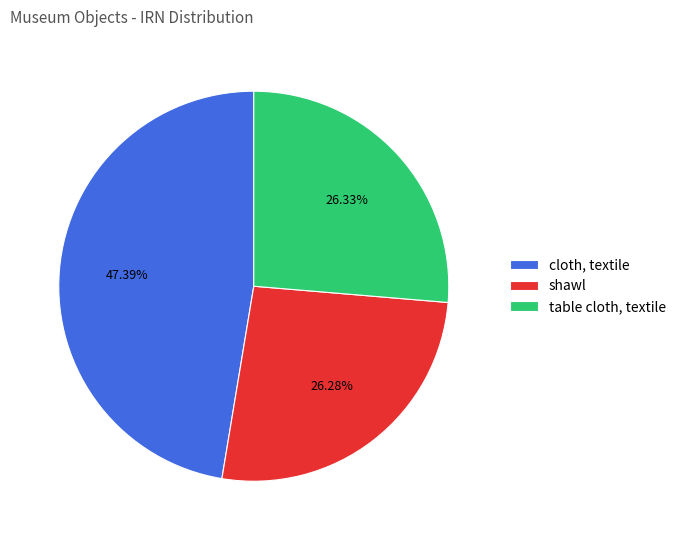

Between cloth, textile and table cloth, textile, which is larger?

cloth, textile